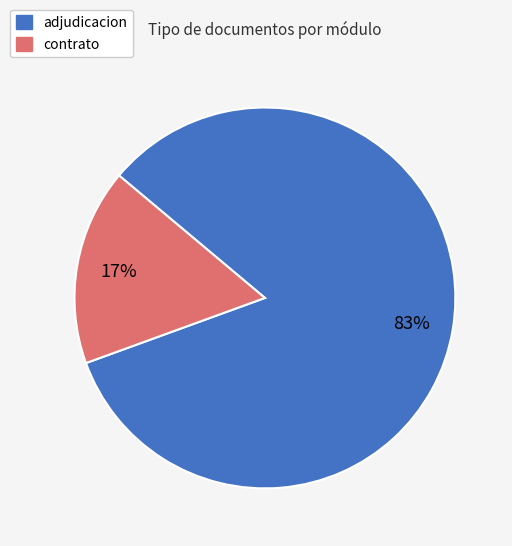

Which category has the biggest portion of the pie?

adjudicacion